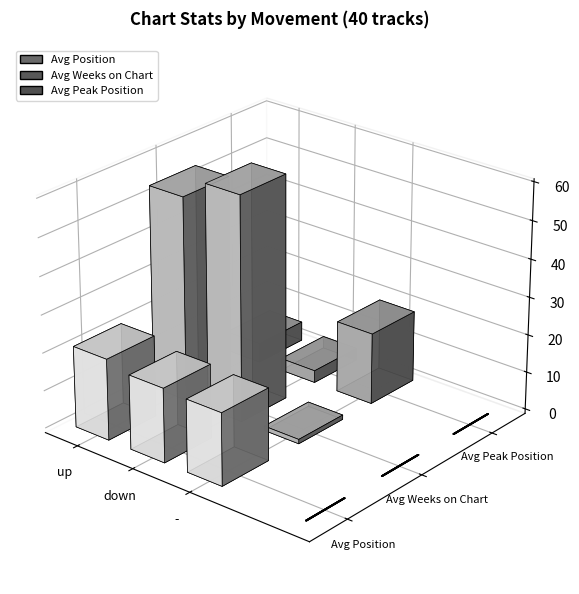

Is it true that Avg Position equals 4.1 at down?

False